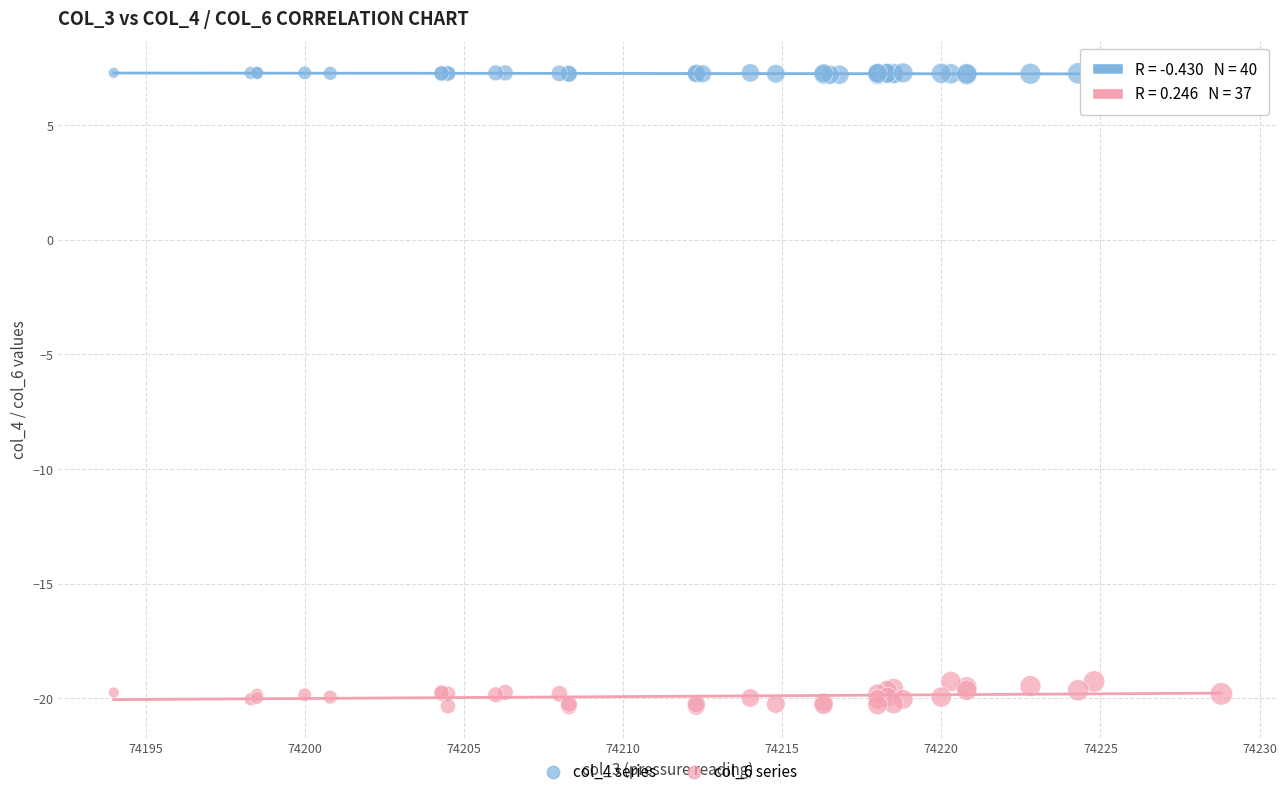

Which series contains the highest Y value?

col_4 series